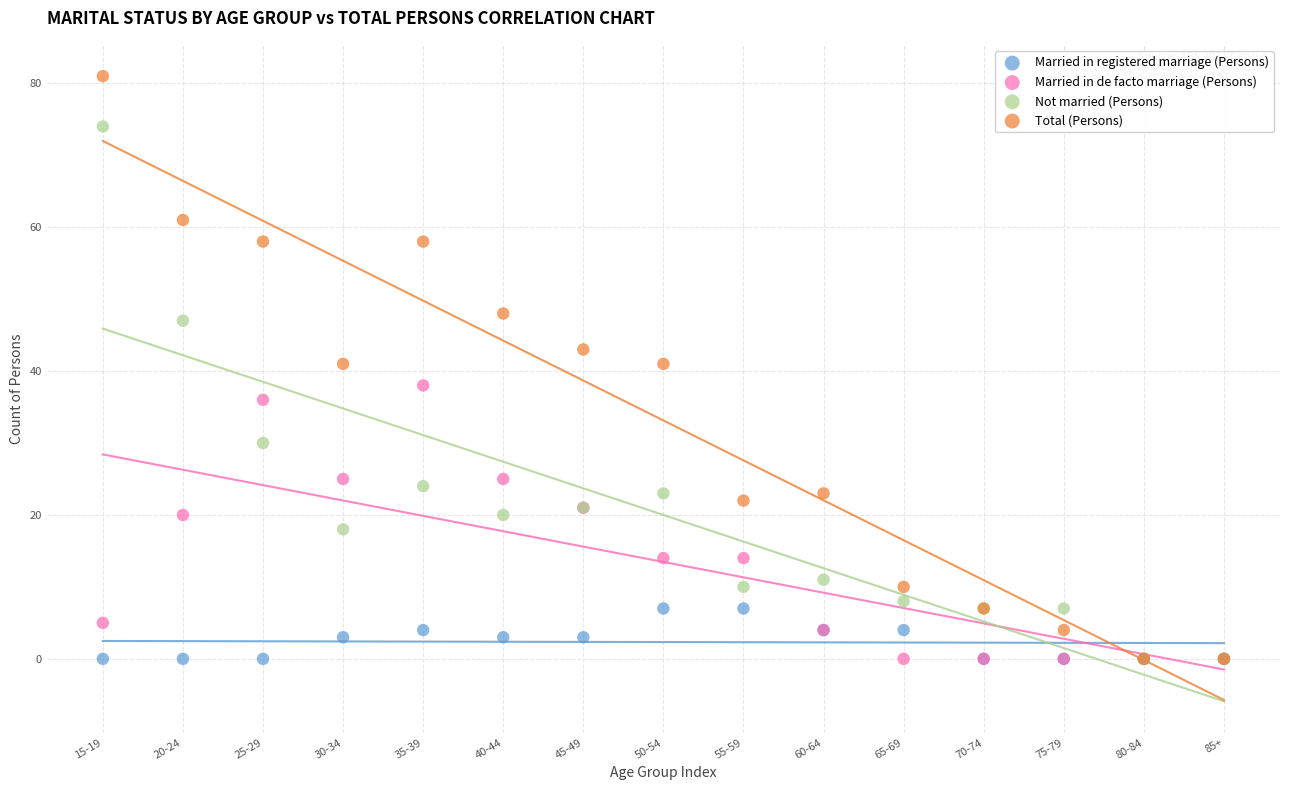

Which series contains the highest Y value?

Total (Persons)